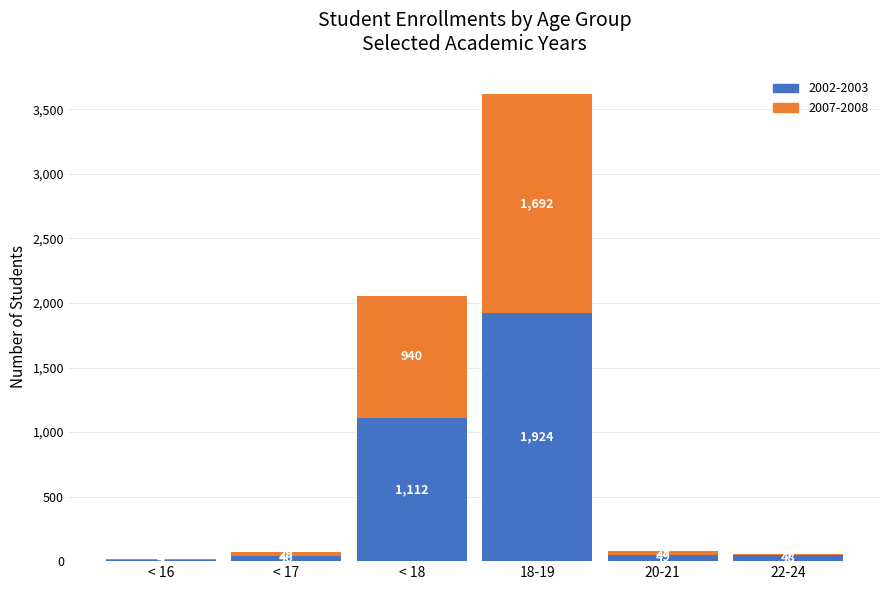

How many series are shown in this chart?

2